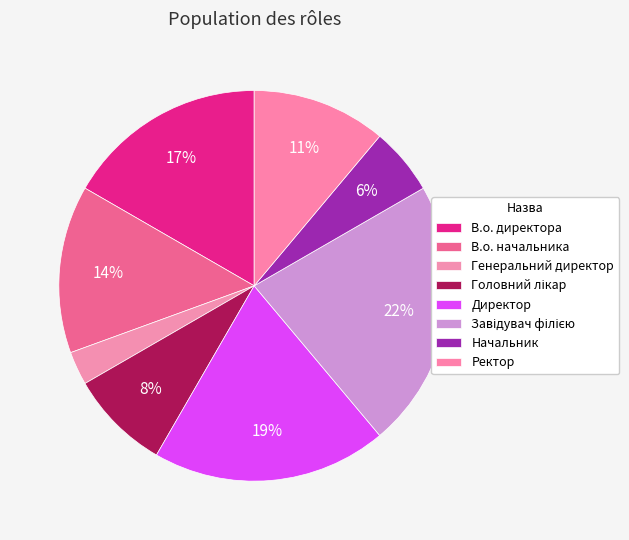

Which category has the biggest portion of the pie?

Завідувач філією